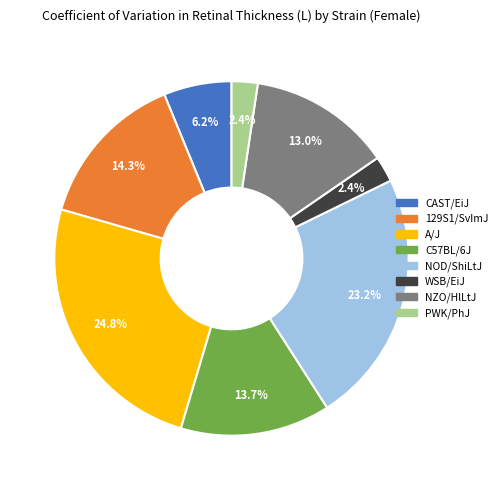

How many segments does this pie chart have?

8